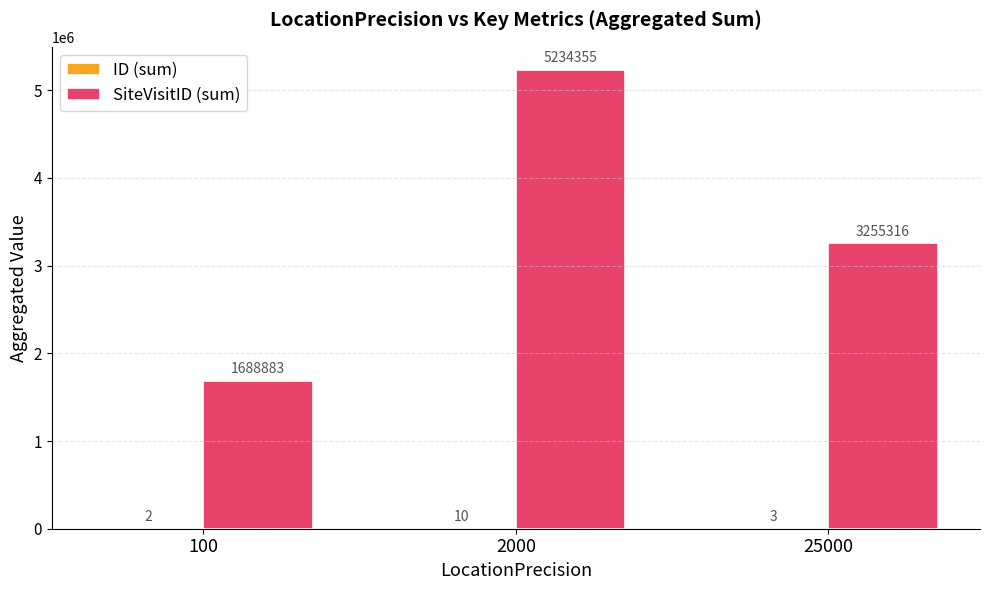

At which category is the sum across all series the highest?

2000